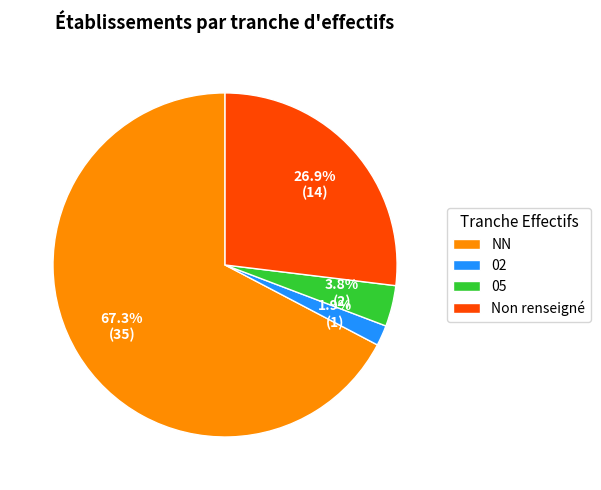

Which category has the smallest portion of the pie?

02